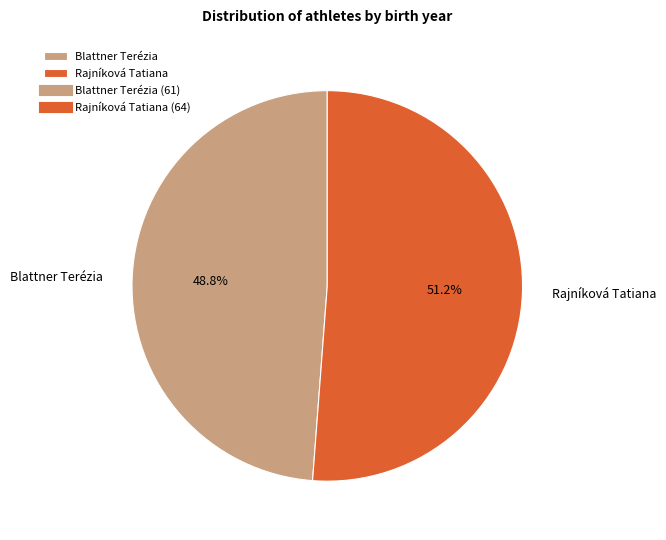

Combined, do Blattner Terézia and Rajníková Tatiana account for over 50%?

Yes